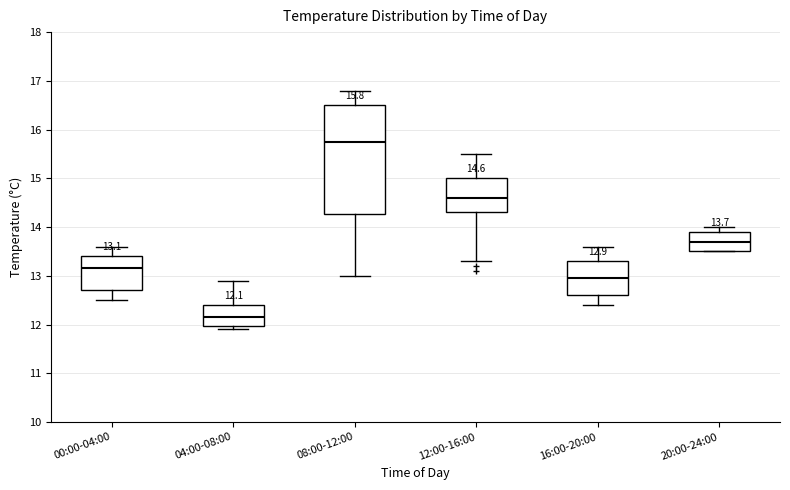

Which box is the tallest, from its lower edge to its upper edge?

08:00-12:00